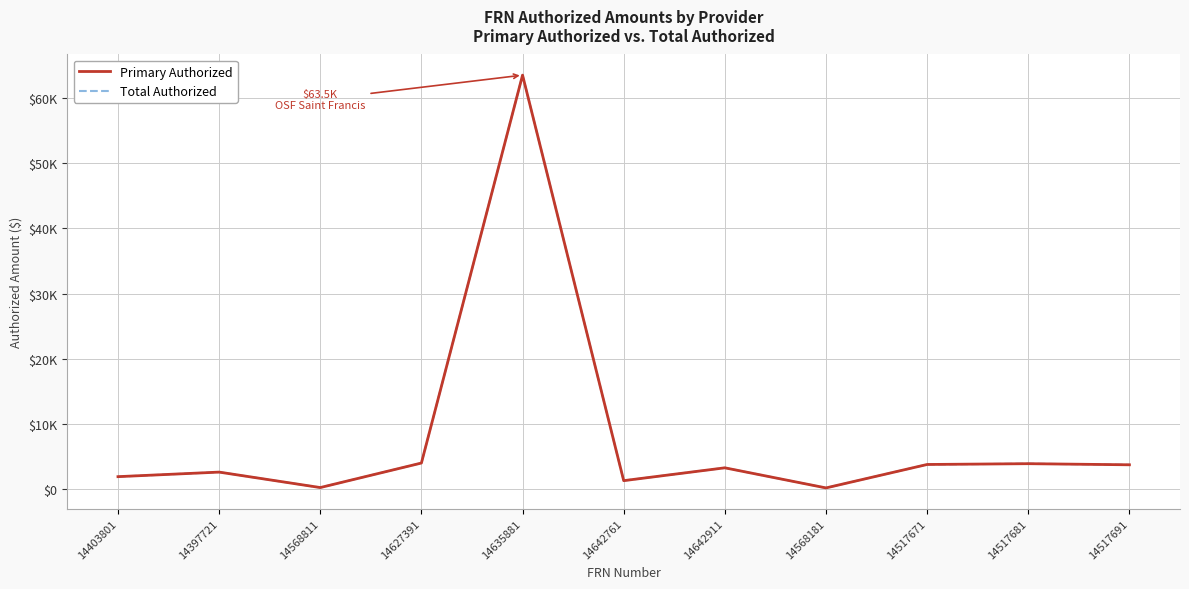

What is the label of the 4th point from the left?

14627391